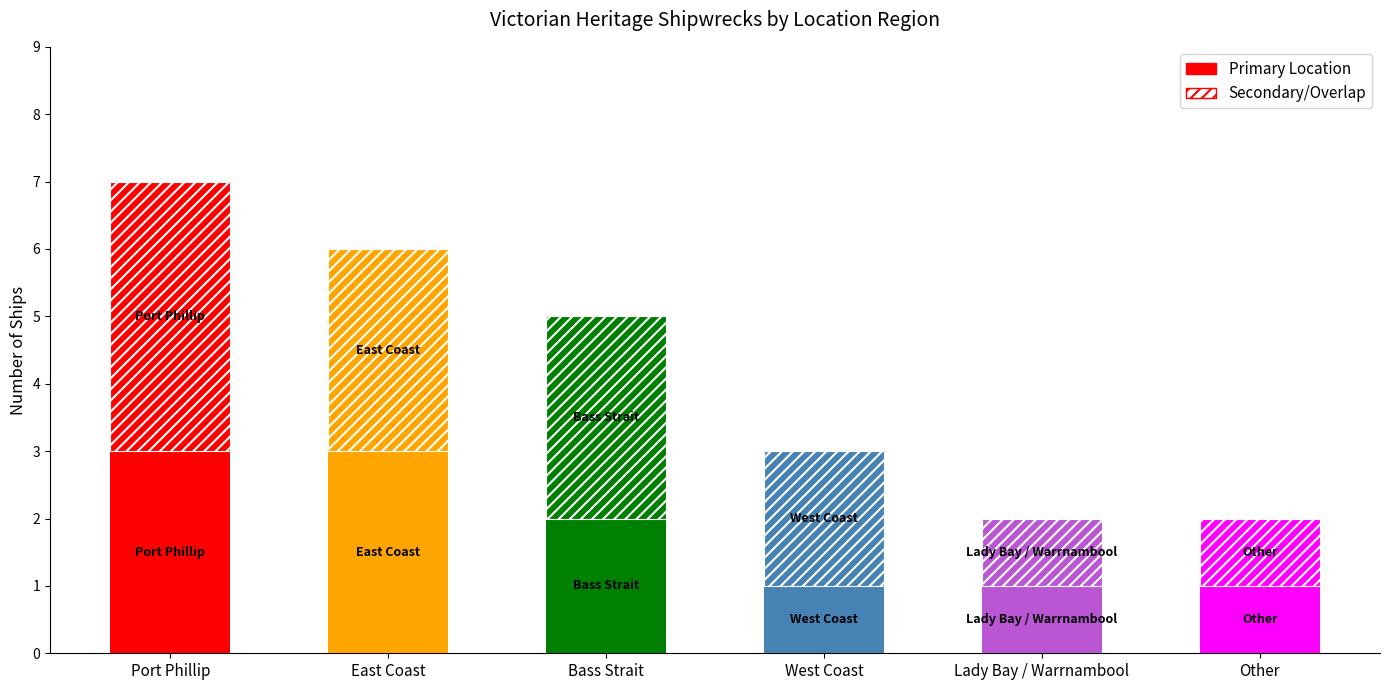

Does the chart contain stacked bars?

Yes